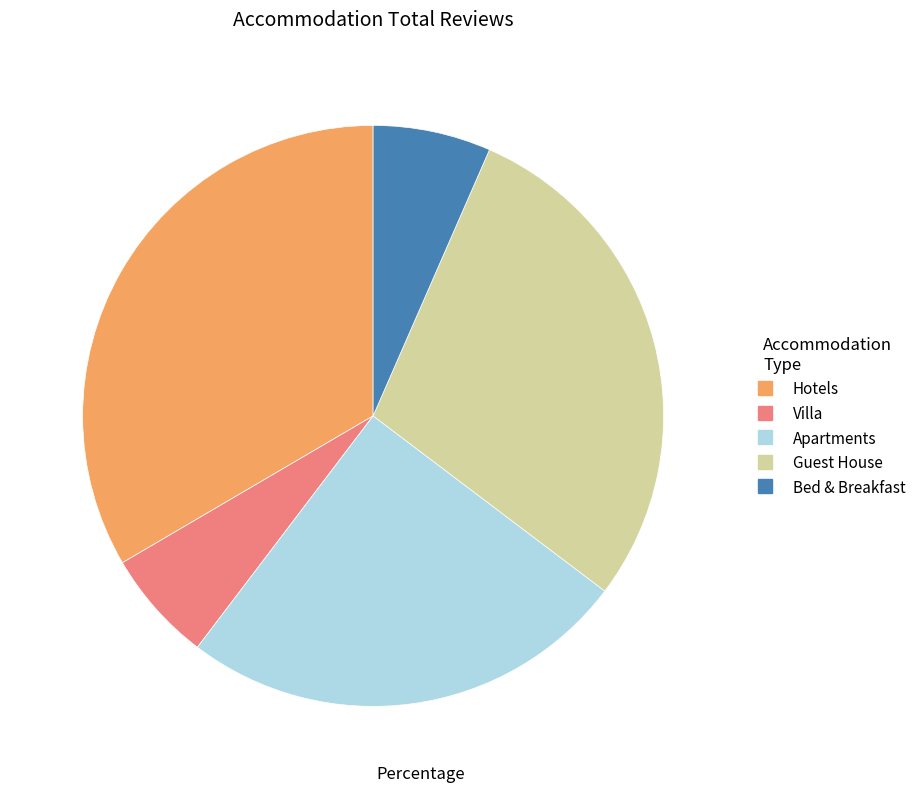

Count the number of slices in the pie.

5